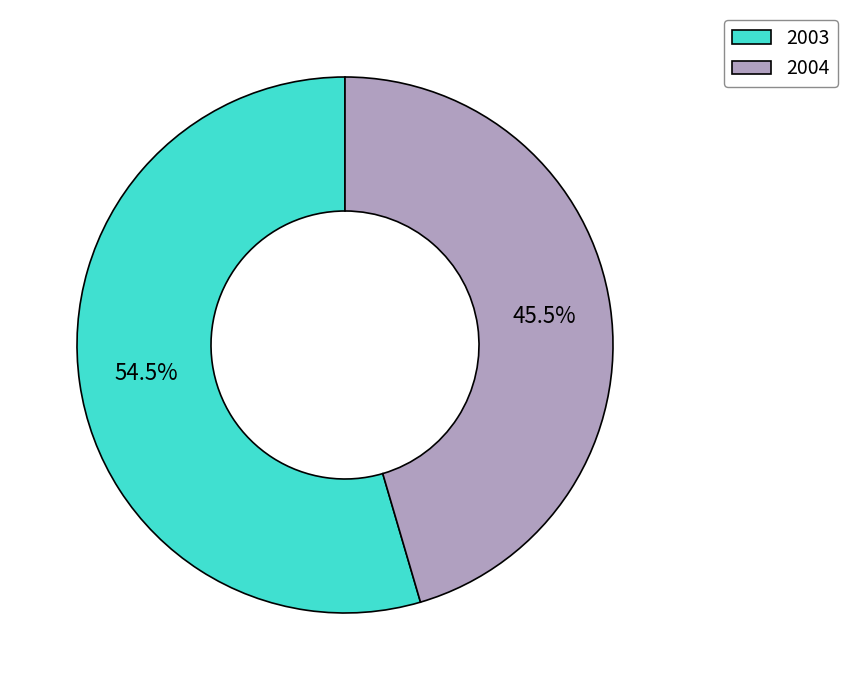

Is there any slice that represents more than half of the pie?

Yes